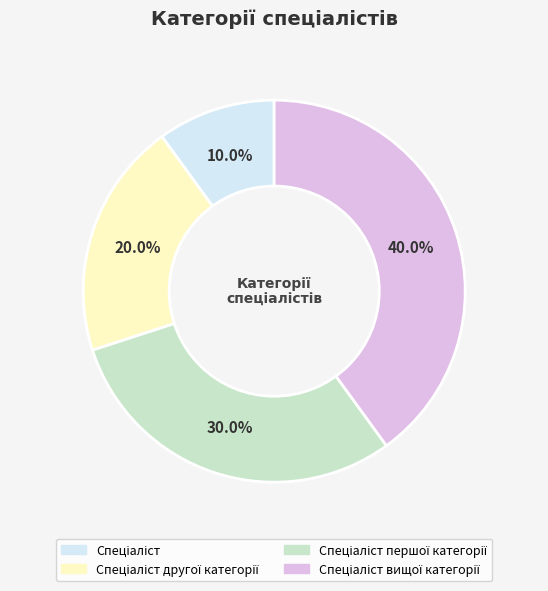

Does any single category account for the majority?

No